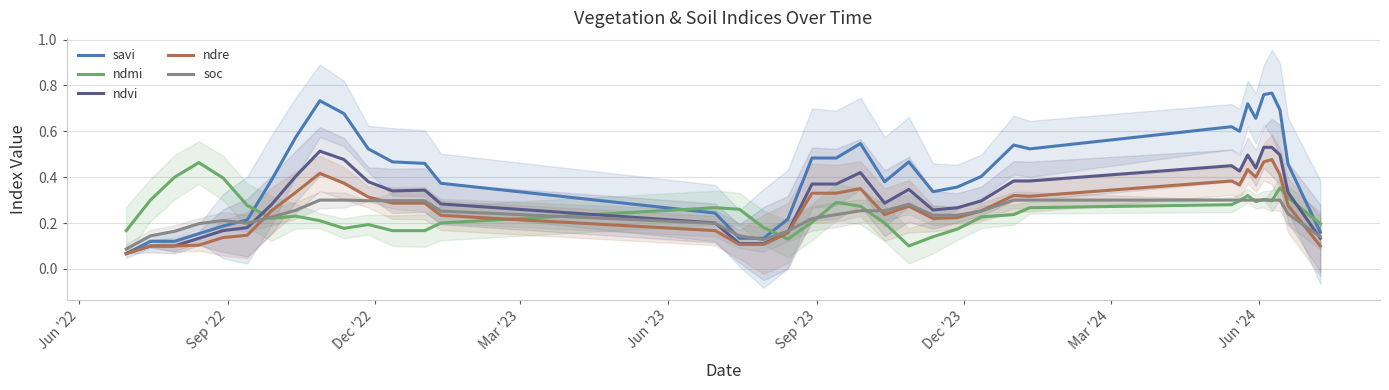

Is the value of ndmi at 28 greater than the value of ndre at 35?

Yes